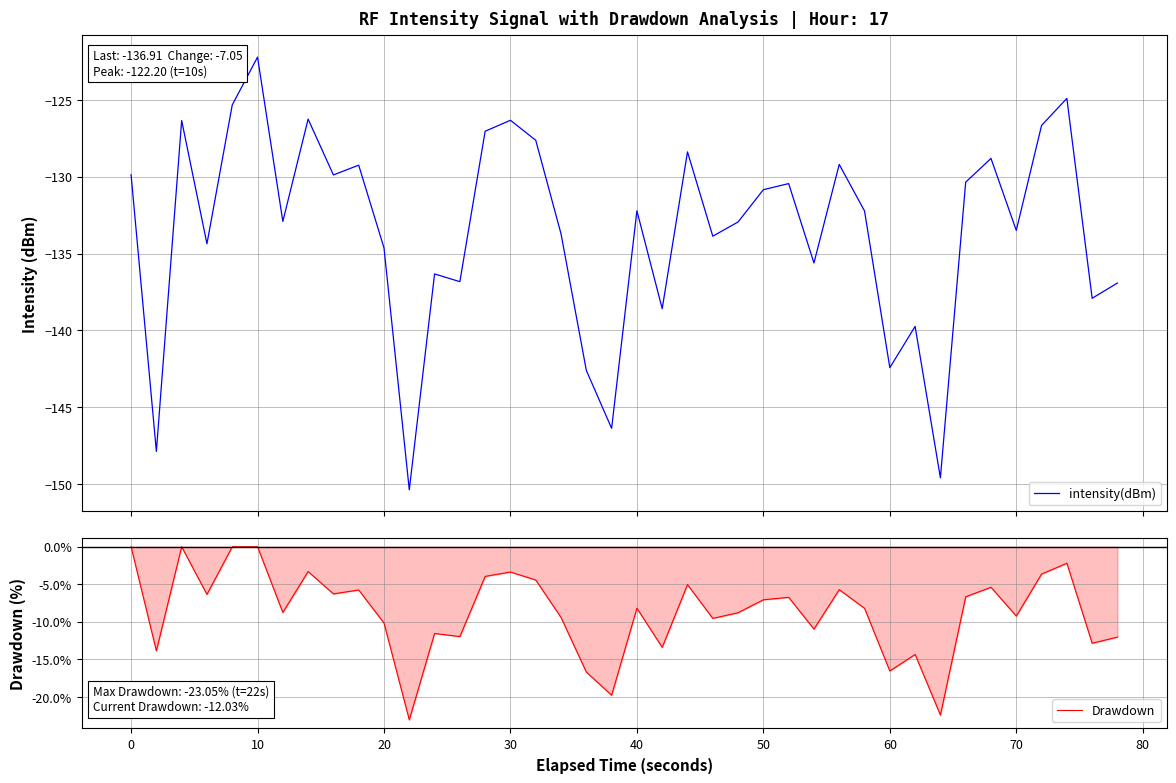

What is the minimum value for Drawdown?

-23.1